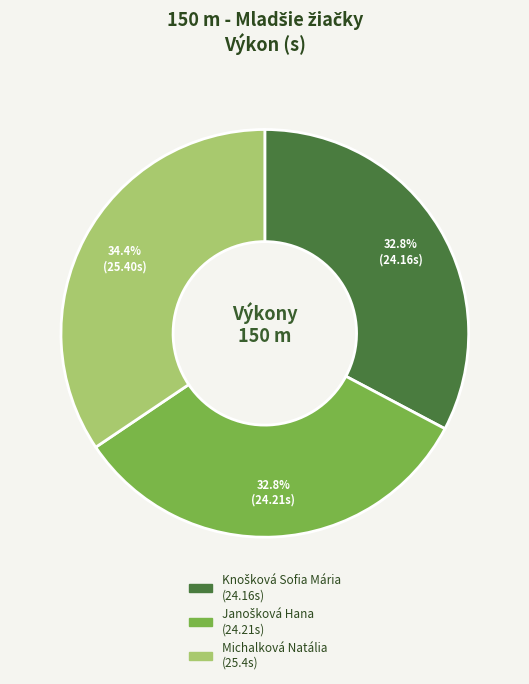

How many slices are in this pie chart?

3